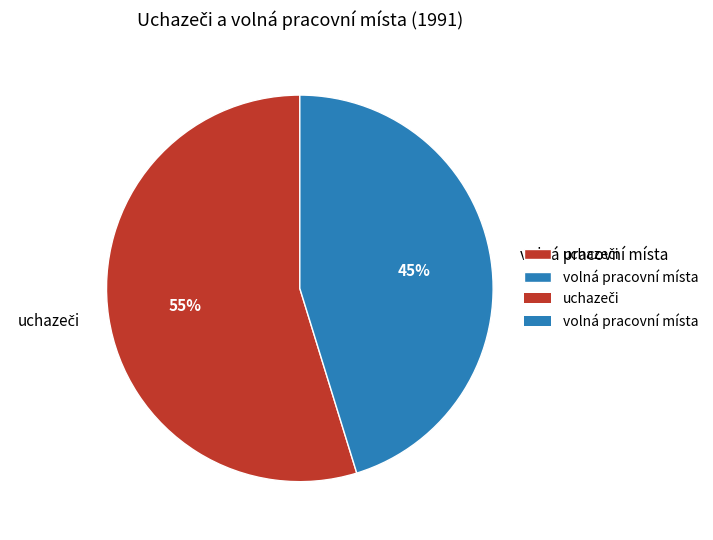

How many segments does this pie chart have?

2